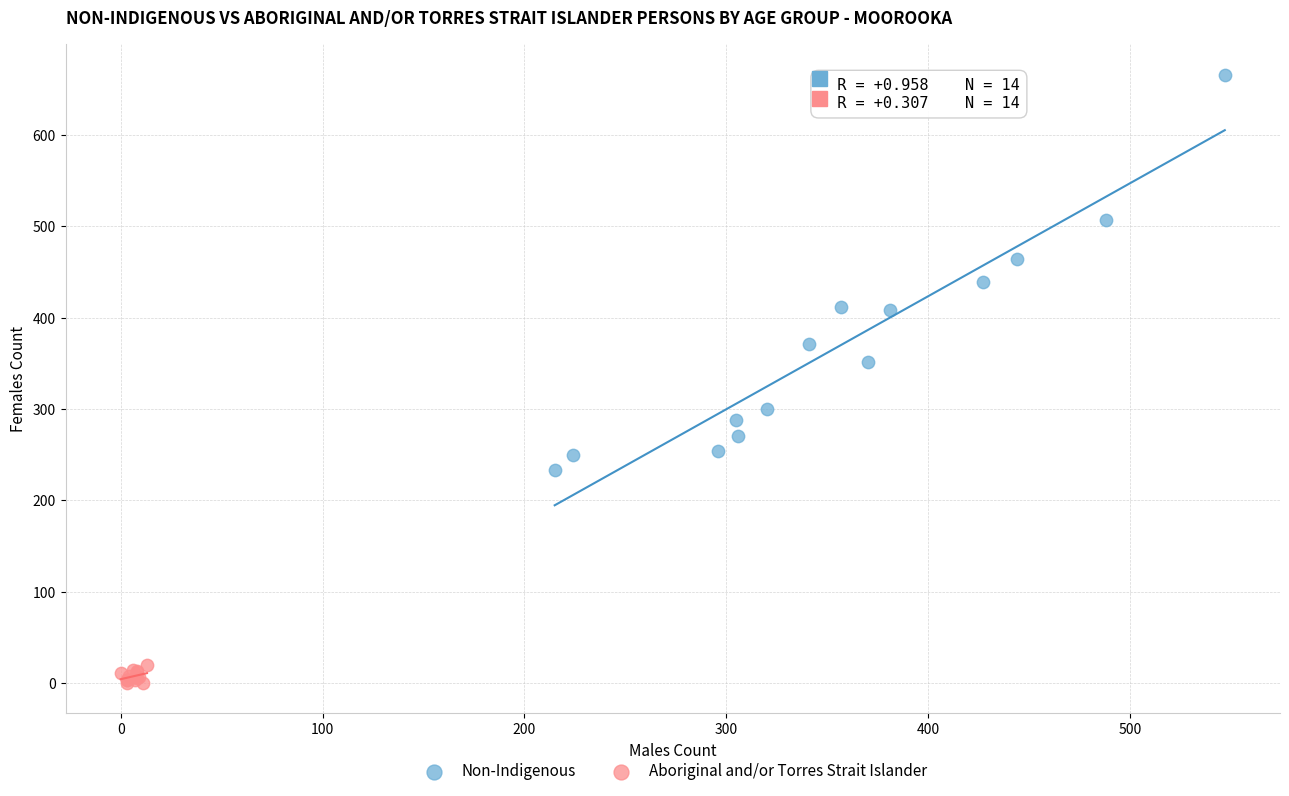

What are all the series names shown in the legend?

Non-Indigenous, Aboriginal and/or Torres Strait Islander